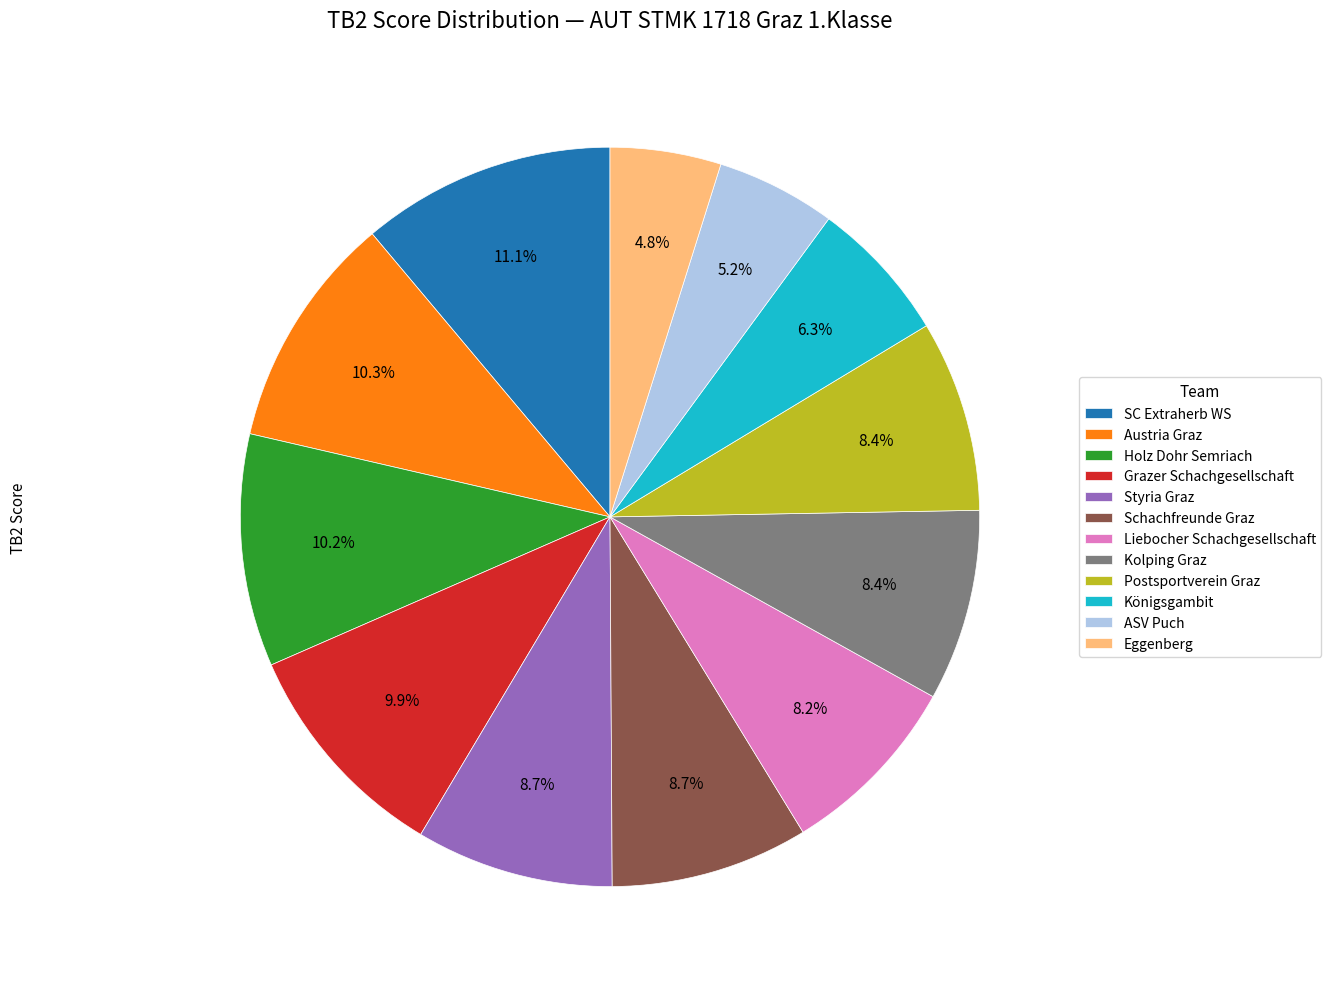

Count the number of slices in the pie.

12